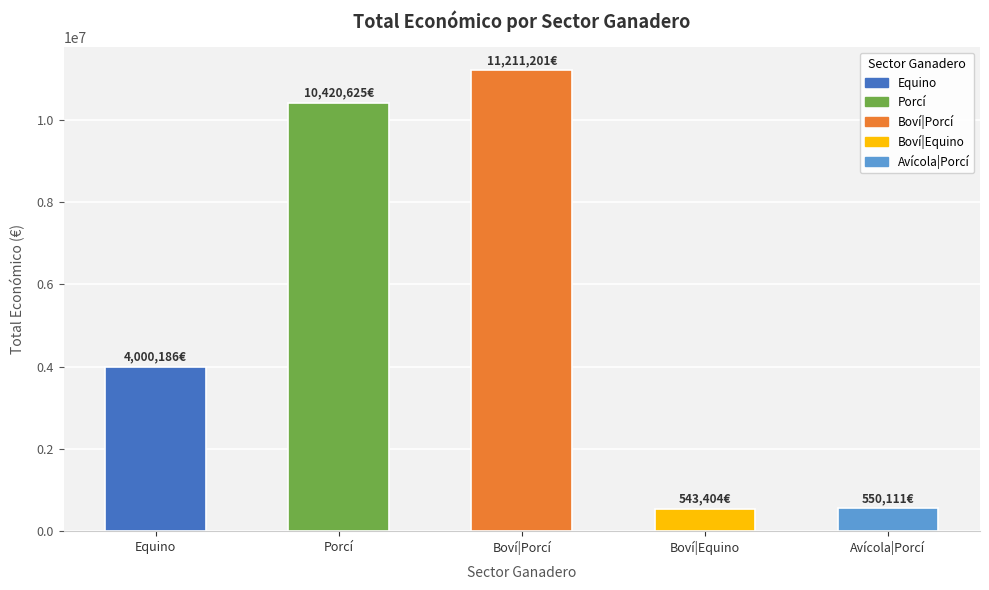

True or false: the data shows 3193173 at Boví|Porcí.

False